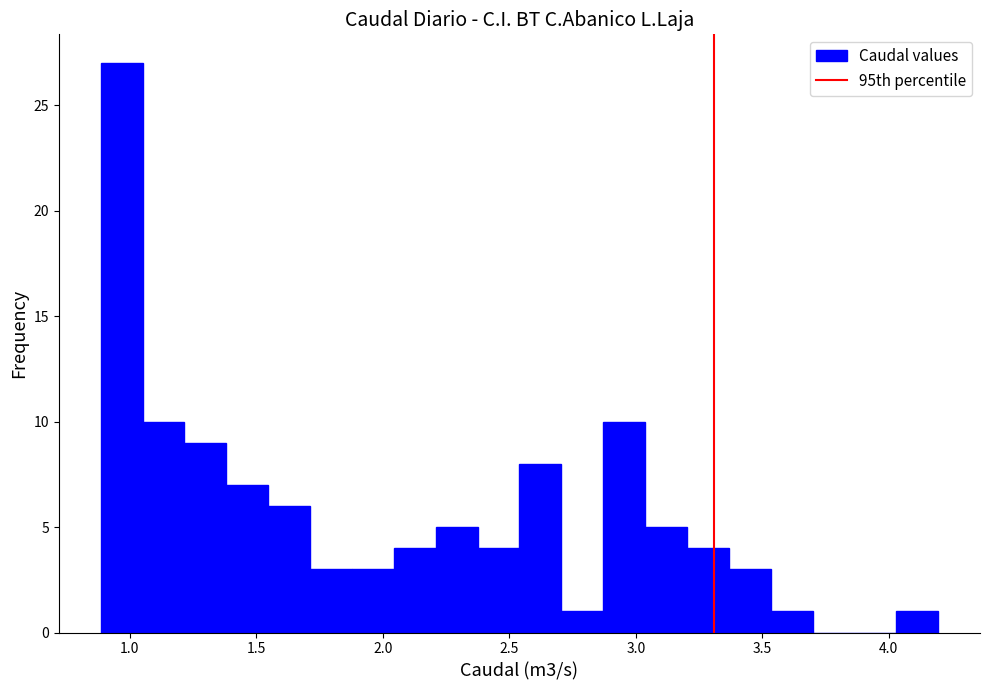

Around what value on the x-axis is the tallest bar? Give the approximate position of its centre, as read against the axis.

0.95